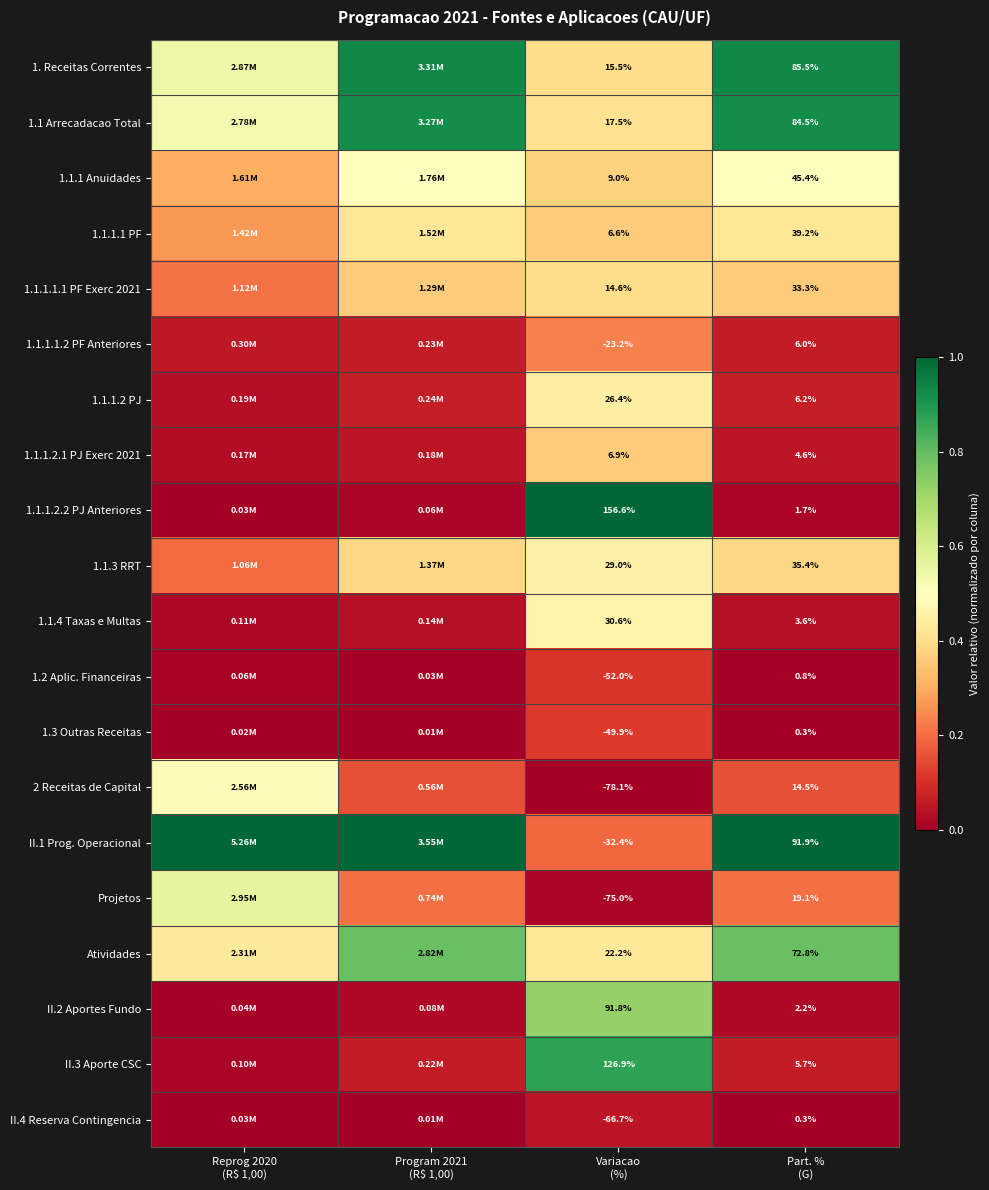

Is it true that 1.1.1.2.1 PJ Exerc 2021 equals 0.0 at Reprog 2020 (R$ 1,00)?

True